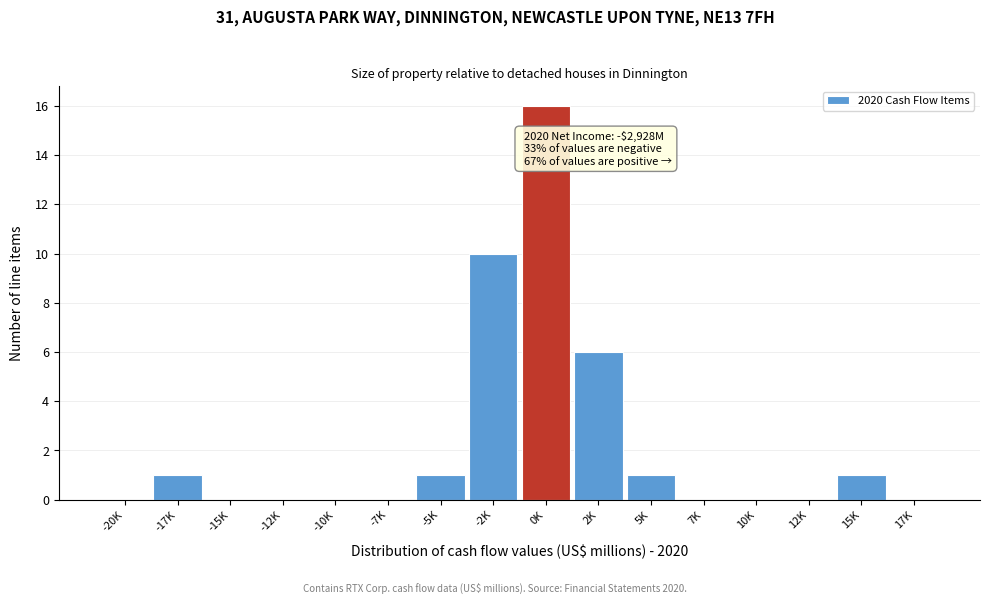

Reading left to right, extract all data points from this chart.

-20K=0	-17K=1	-15K=0	-12K=0	-10K=0	-7K=0	-5K=1	-2K=10	0K=16	2K=6	5K=1	7K=0	10K=0	12K=0	15K=1	17K=0